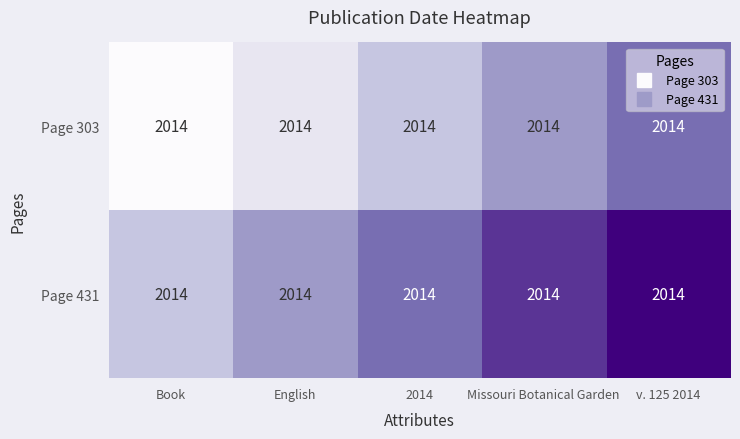

What is the spread (max minus min) of values at 2014?

0.3